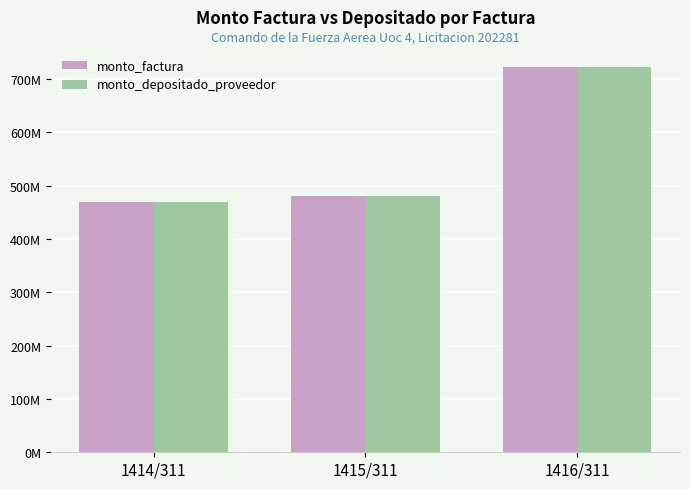

What is the difference between the second highest and minimum values in the monto_depositado_proveedor series?

11301121